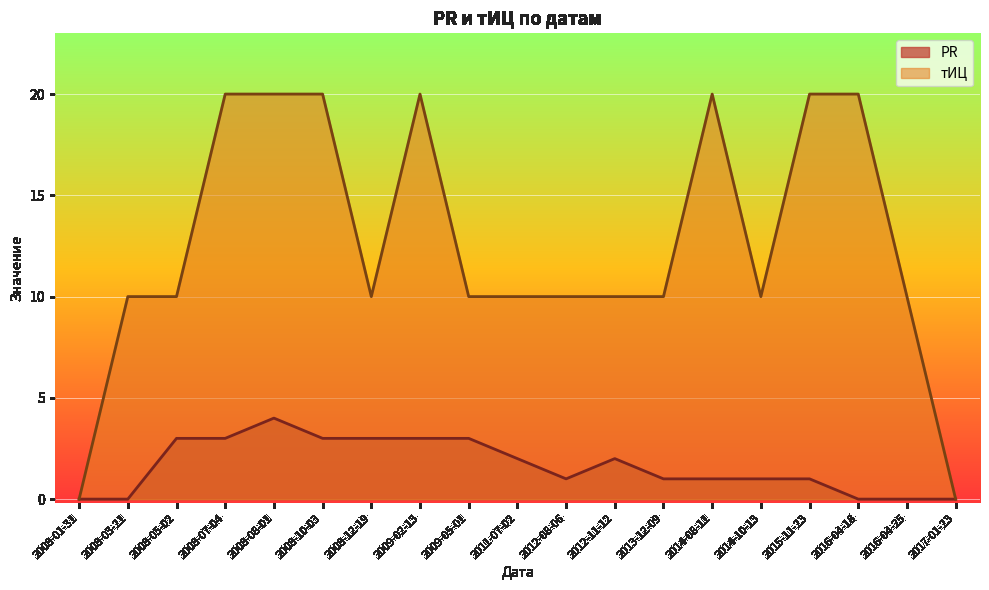

How many positive values does the PR series have?

14